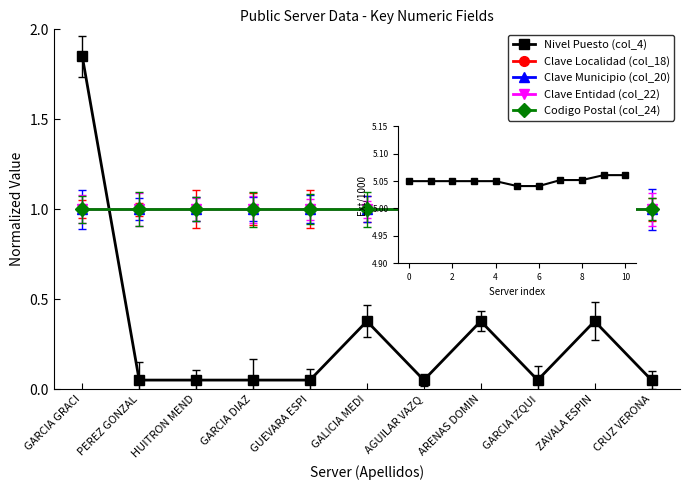

What is the highest value of the Clave Localidad (col_18) series?

1.0